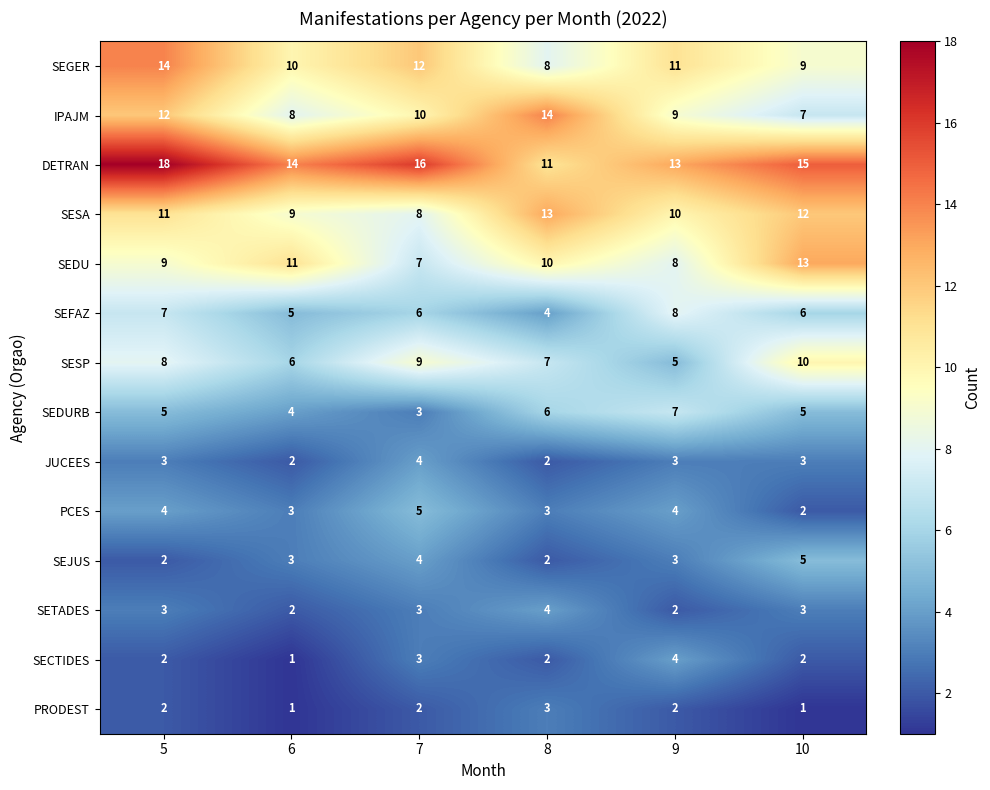

How many SESA values are between 9 and 12?

4